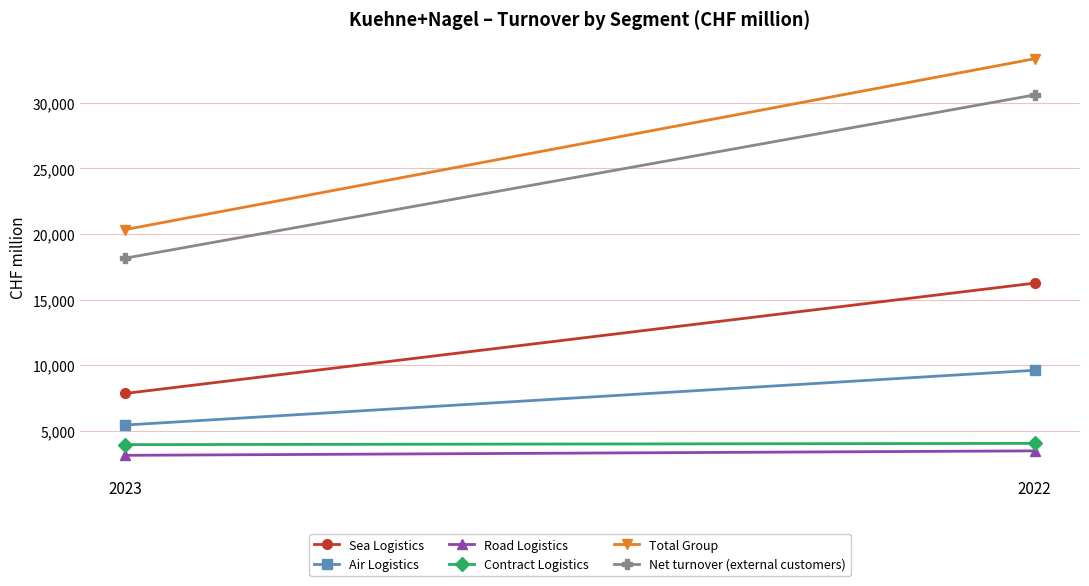

Reading left to right, extract all data points from this chart.

Sea Logistics: 2023=7844	2022=16253
Air Logistics: 2023=5434	2022=9609
Road Logistics: 2023=3124	2022=3464
Contract Logistics: 2023=3939	2022=4034
Total Group: 2023=20341	2022=33360
Net turnover (external customers): 2023=18159	2022=30603